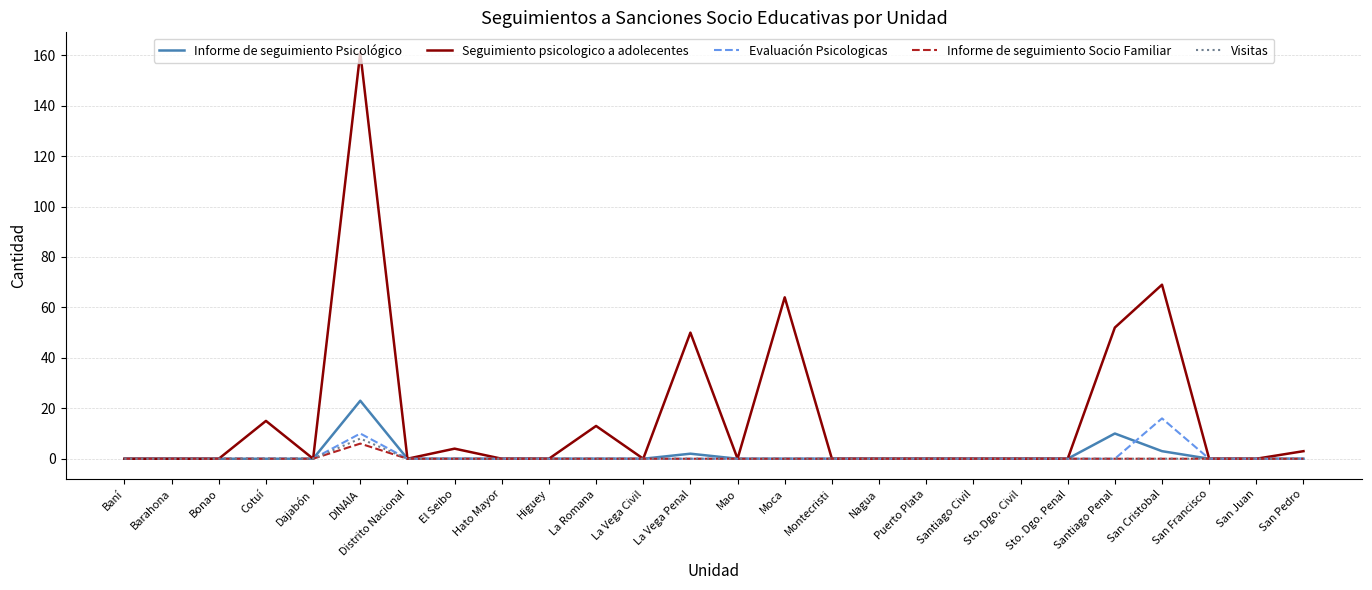

At which category does the chart reach its peak across all series?

DINAIA